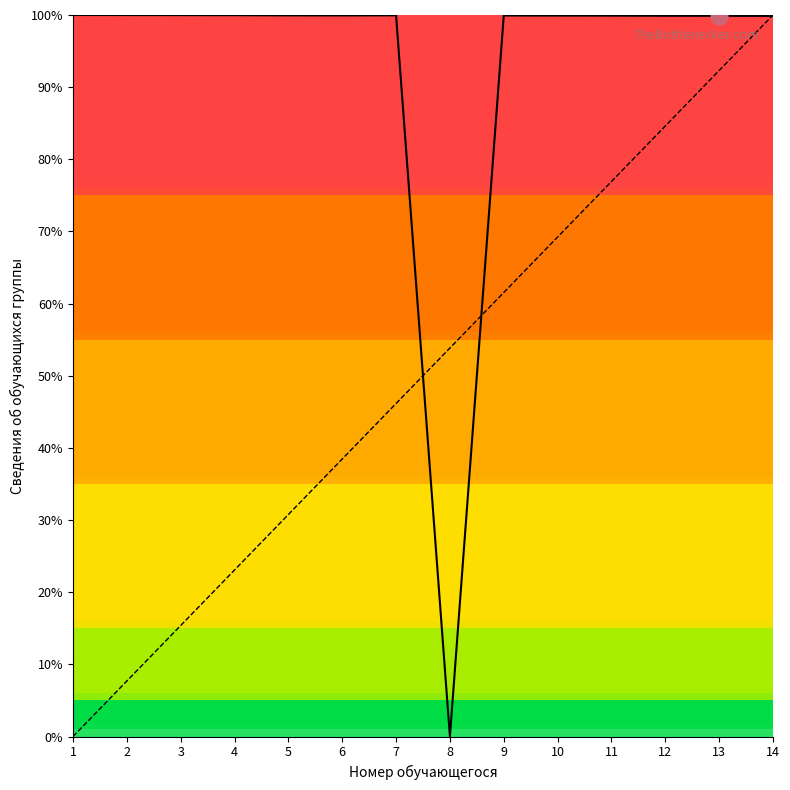

What is the difference between the highest and lowest values at 9?

38.4